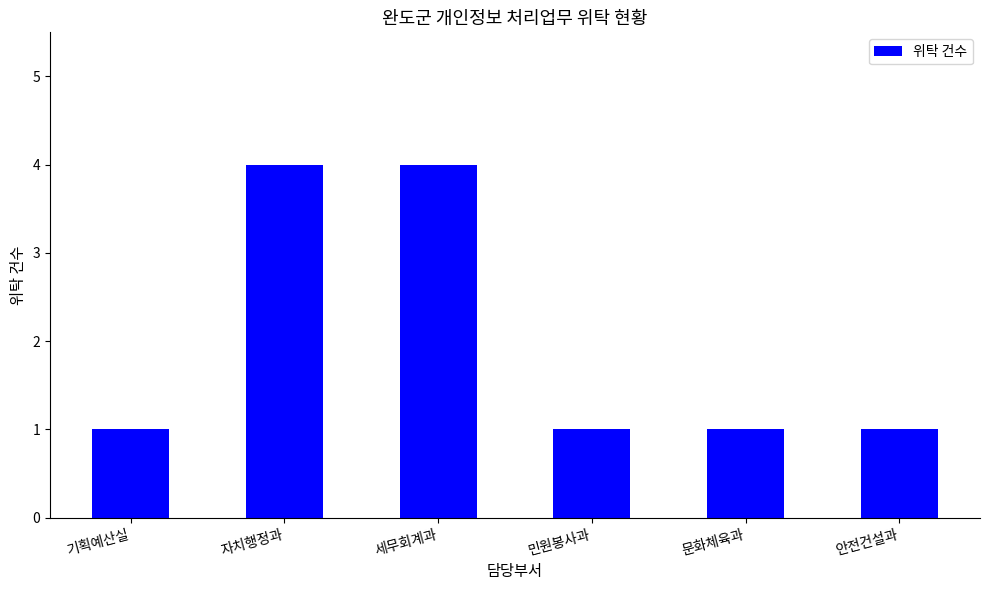

Reading left to right, list all the values displayed in this chart.

기획예산실=1	자치행정과=4	세무회계과=4	민원봉사과=1	문화체육과=1	안전건설과=1